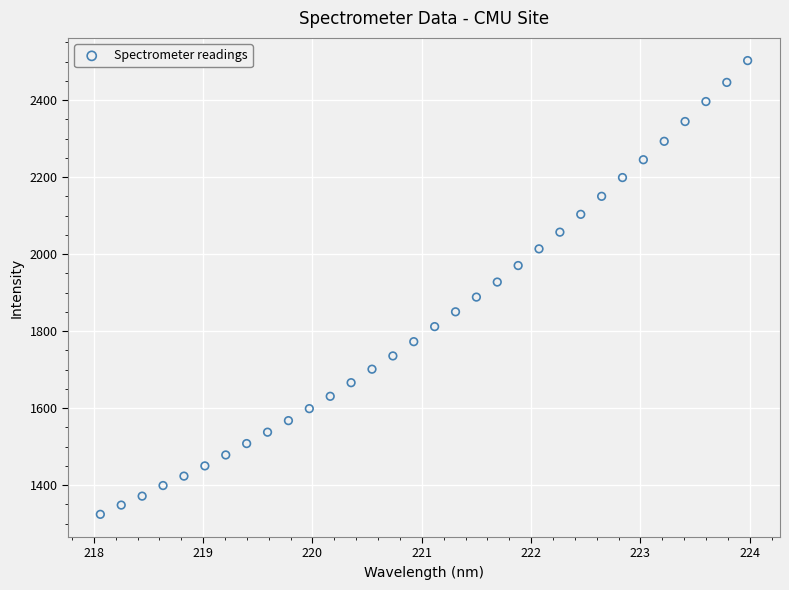

What is the range of Y values (max minus min)?

1178.8